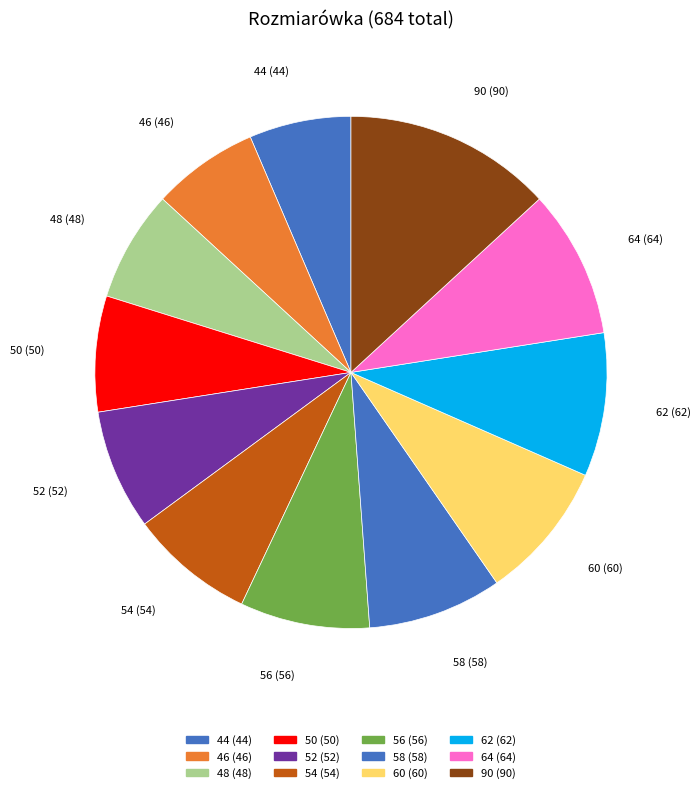

How many slices are in this pie chart?

12